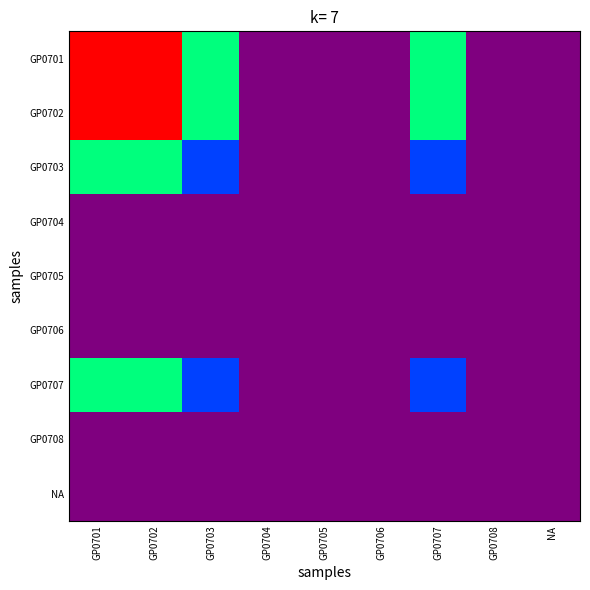

Which series changed the most between GP0704 and GP0705?

GP0701